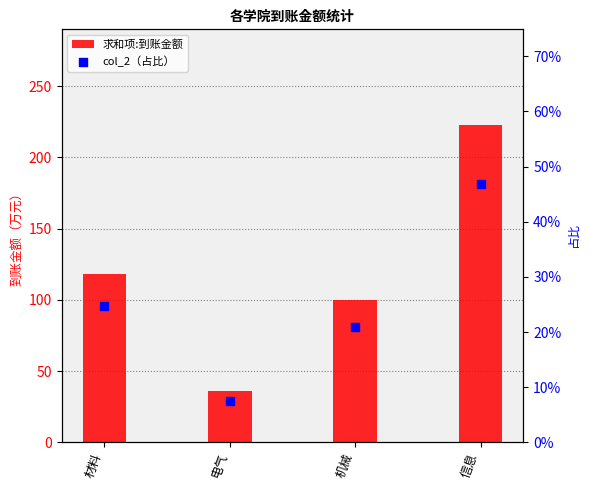

What are all the series names shown in the legend?

求和项:到账金额, col_2（占比）